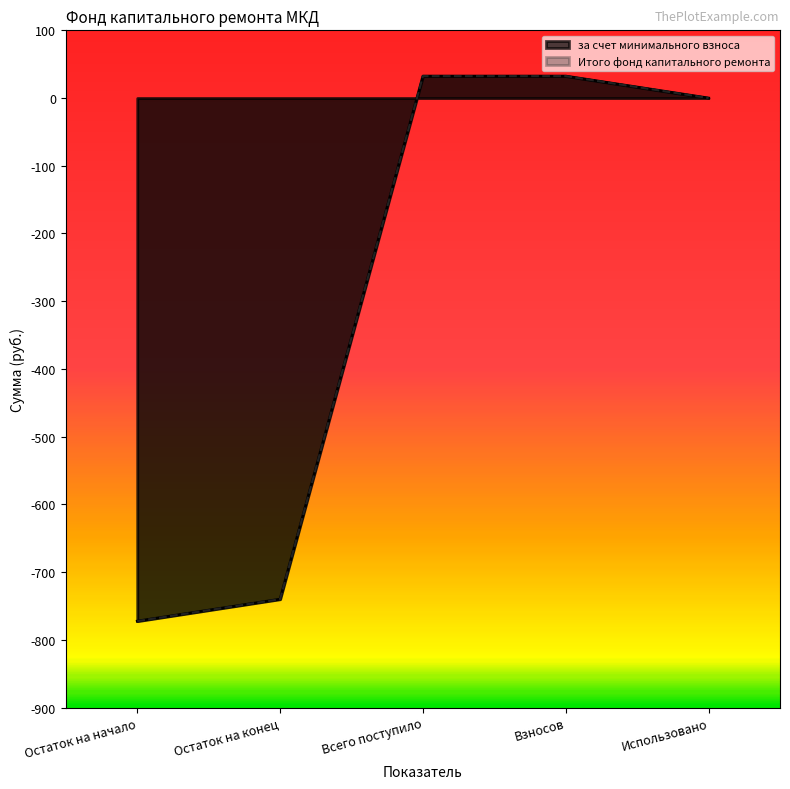

How many values in the за счет минимального взноса series exceed 0?

2